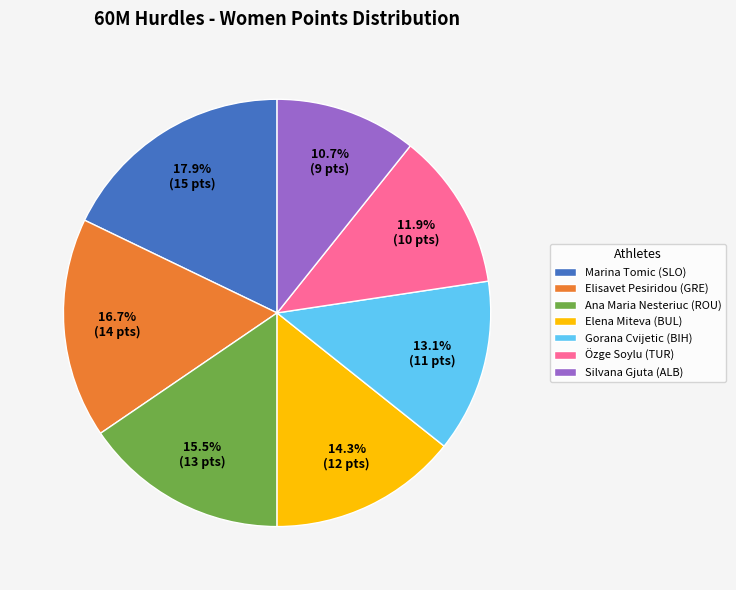

To the nearest percent, what percentage of the pie is Elisavet Pesiridou (GRE)?

17%